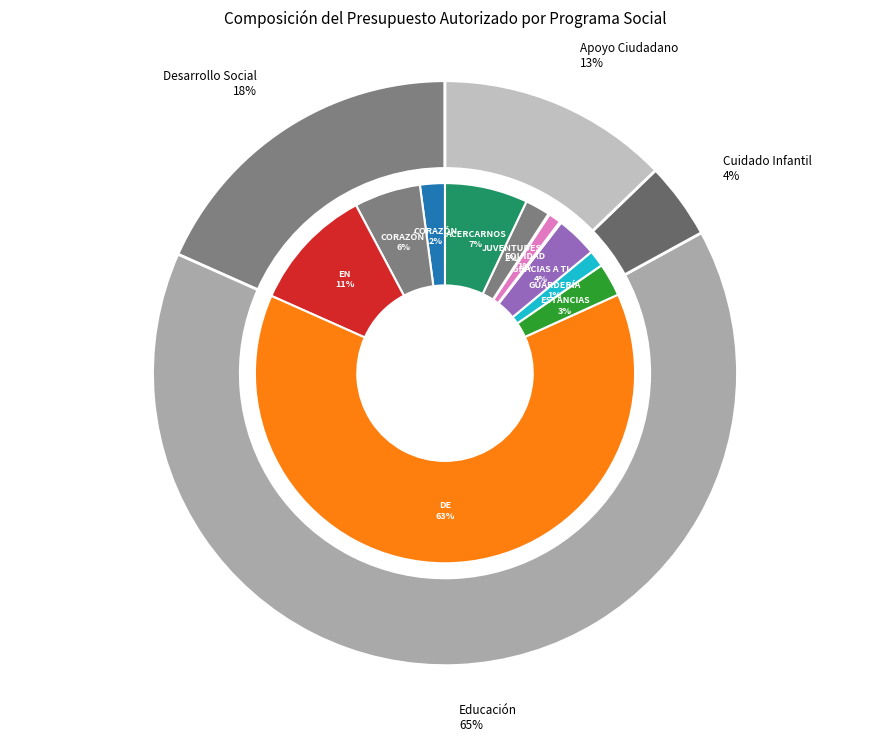

Which slice is the smallest?

GDL INCLUYENTE